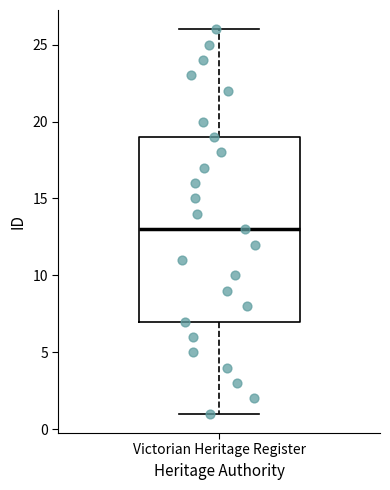

Where is the upper edge of the box for Victorian Heritage Register on the y-axis? The values are not printed on the chart, so give them approximately, as read against the axis.

19